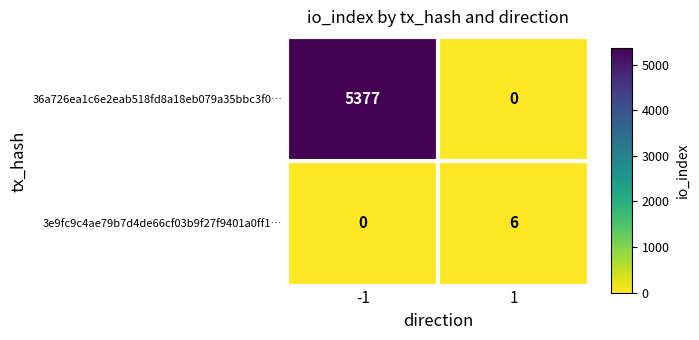

The value of 36a726ea1c6e2eab518fd8a18eb079a35bbc3f0… at 1 is -3062. True or false?

False